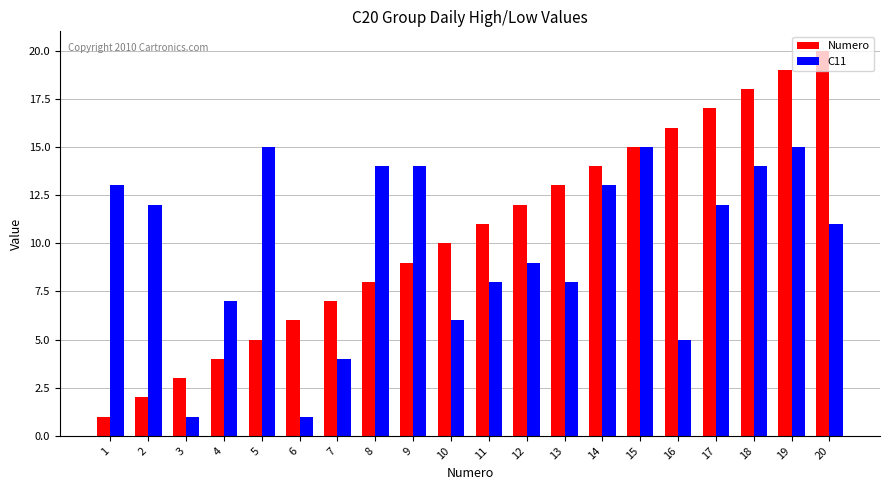

List the labels in order of Numero value, largest first.

20, 19, 18, 17, 16, 15, 14, 13, 12, 11, 10, 9, 8, 7, 6, 5, 4, 3, 2, 1